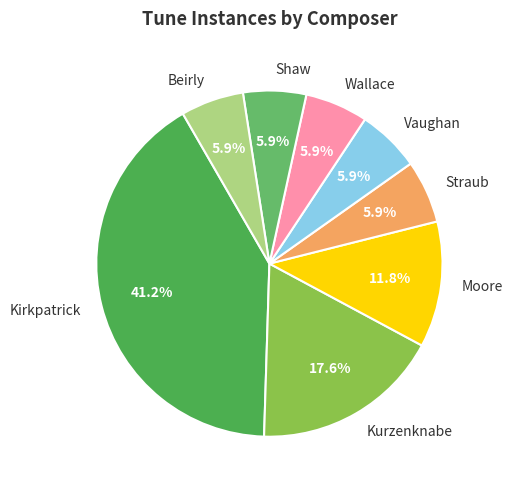

Which slice is the largest?

Kirkpatrick